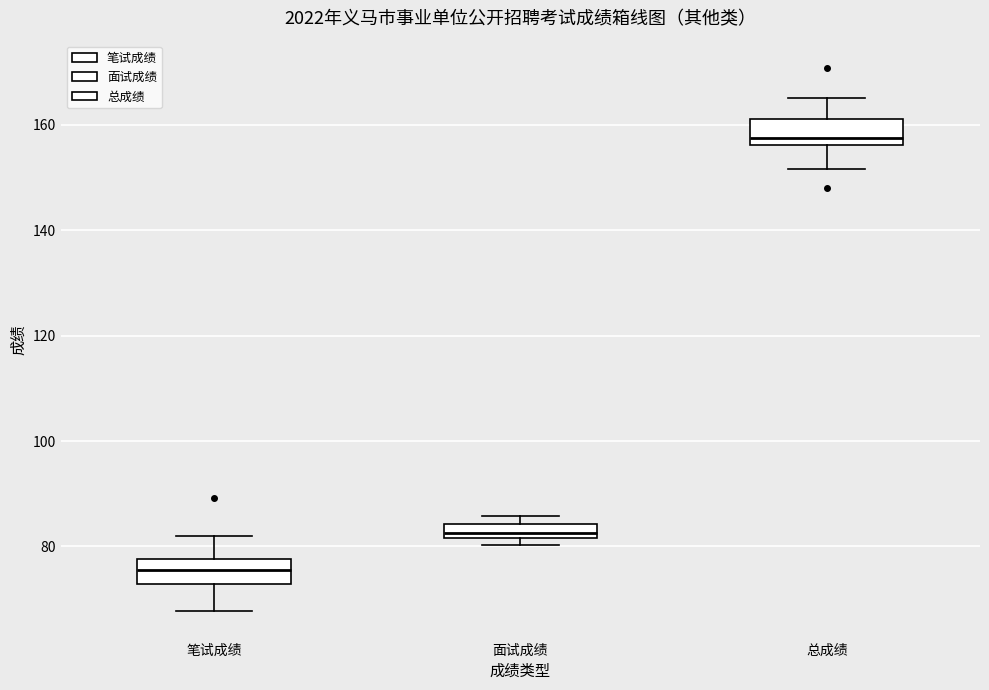

Where does the upper whisker of the box for 笔试成绩 end on the y-axis? The values are not printed on the chart, so give them approximately, as read against the axis.

82